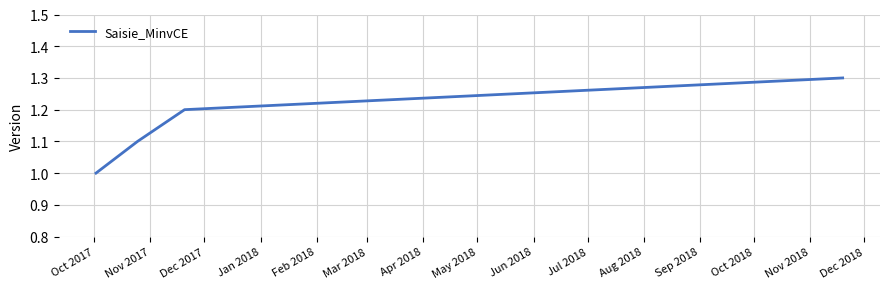

What is the sum of all values?

4.6